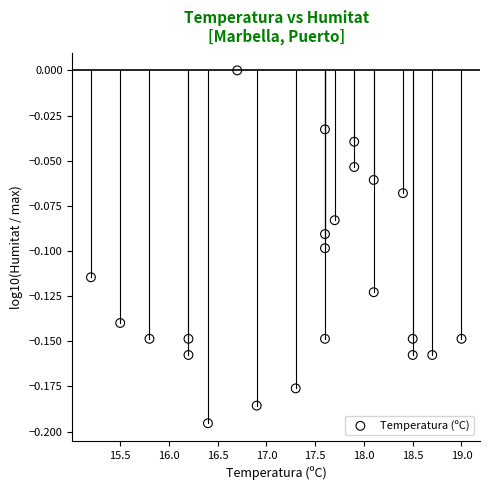

What is the range of X values (max minus min)?

3.8